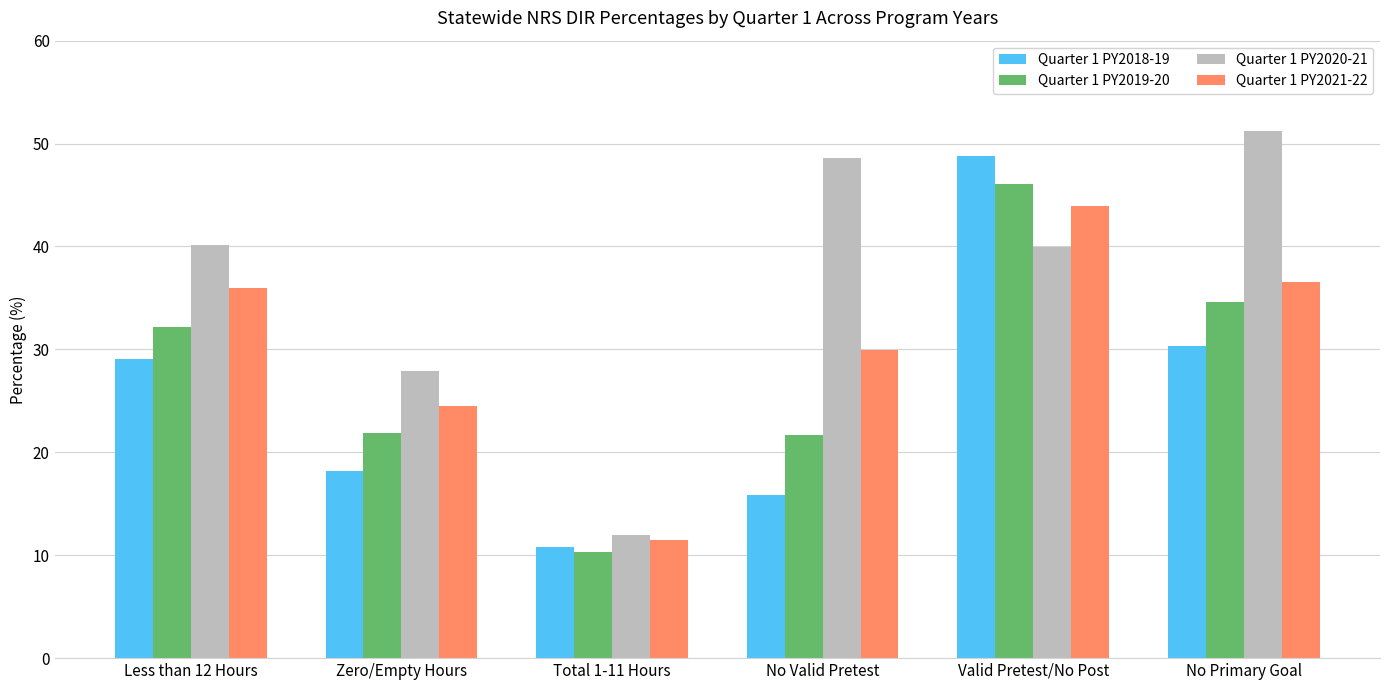

At which category does the chart reach its minimum across all series?

Total 1-11 Hours